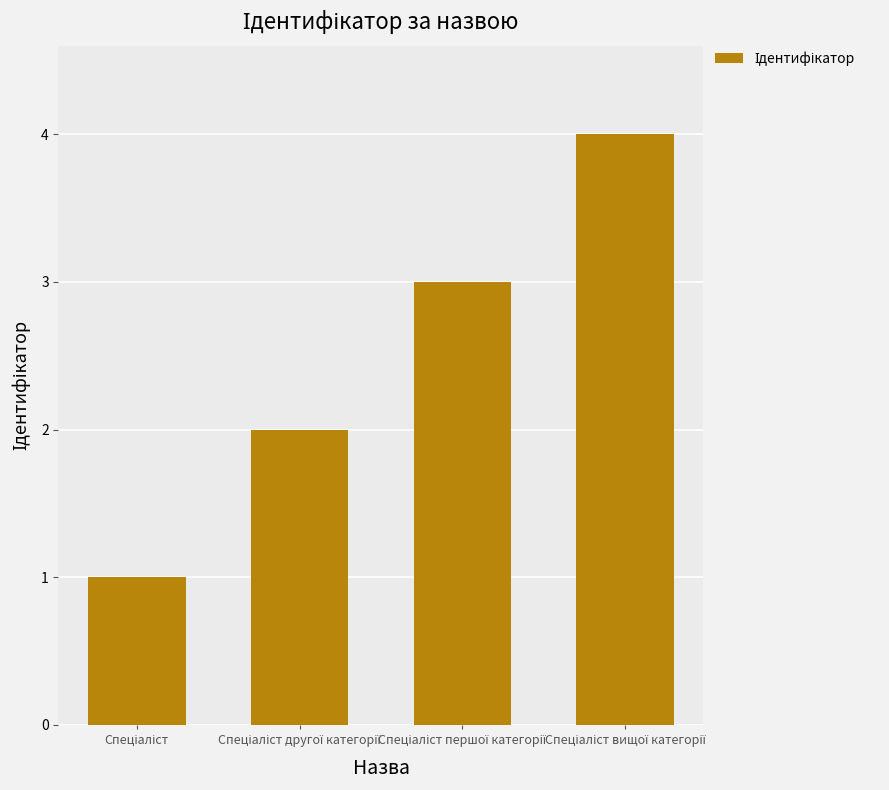

What is the difference between the maximum and minimum values?

3